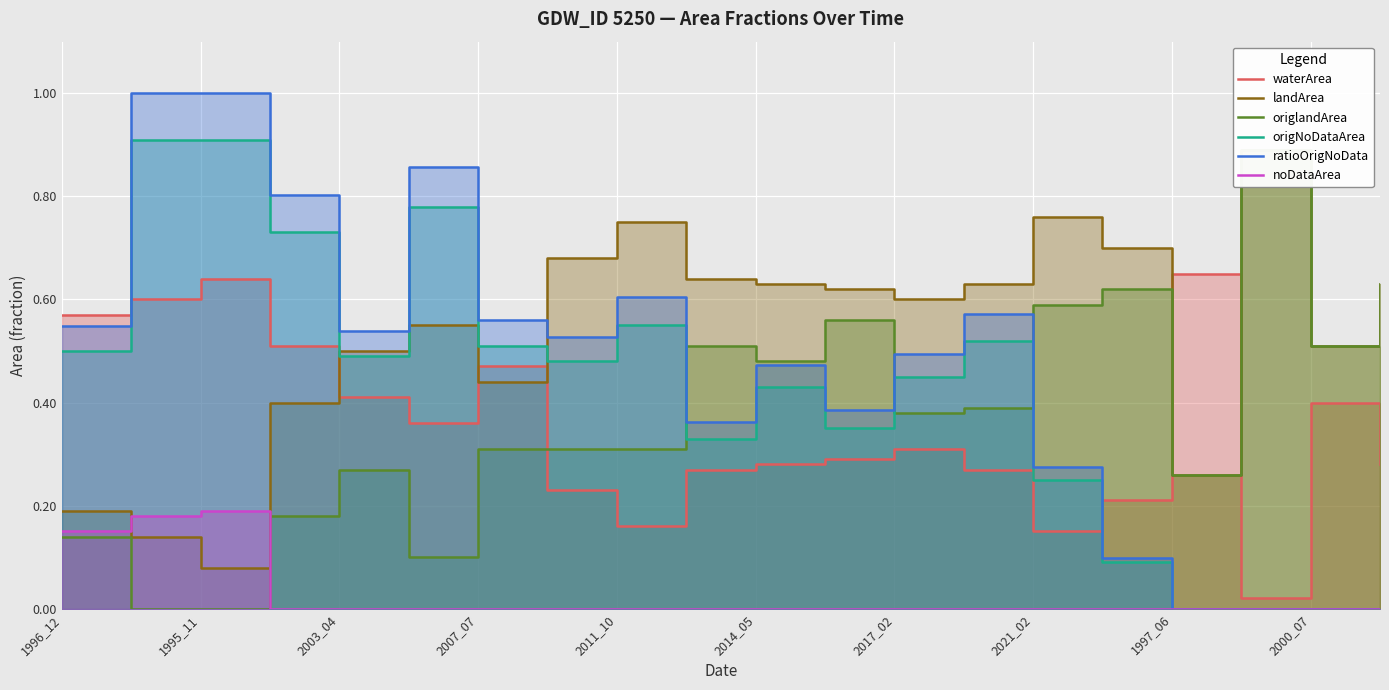

The value of waterArea at 1996_12 is 0.6. True or false?

True